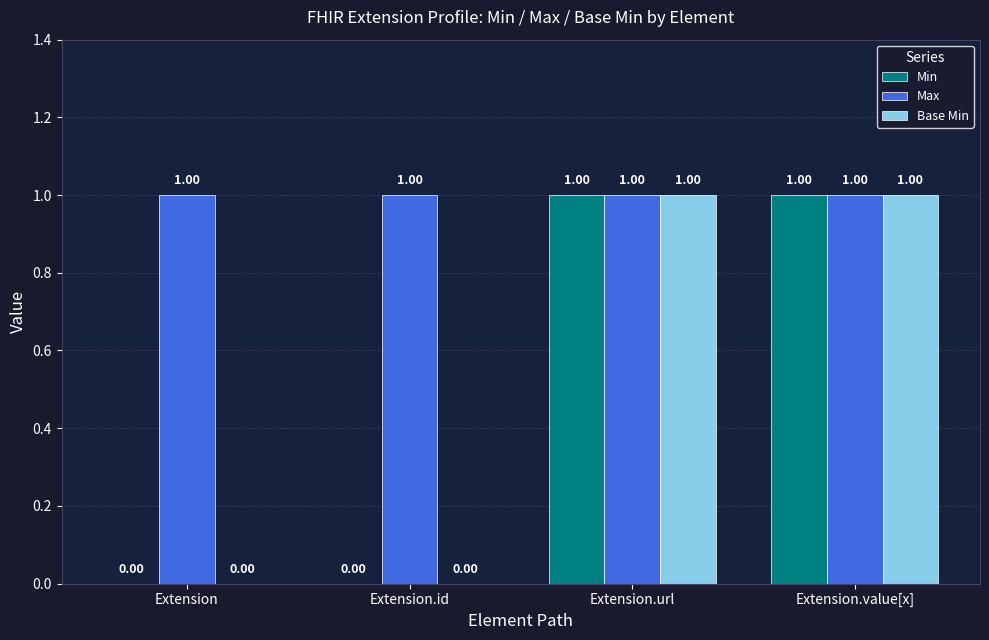

Which series has the largest total across all categories?

Max